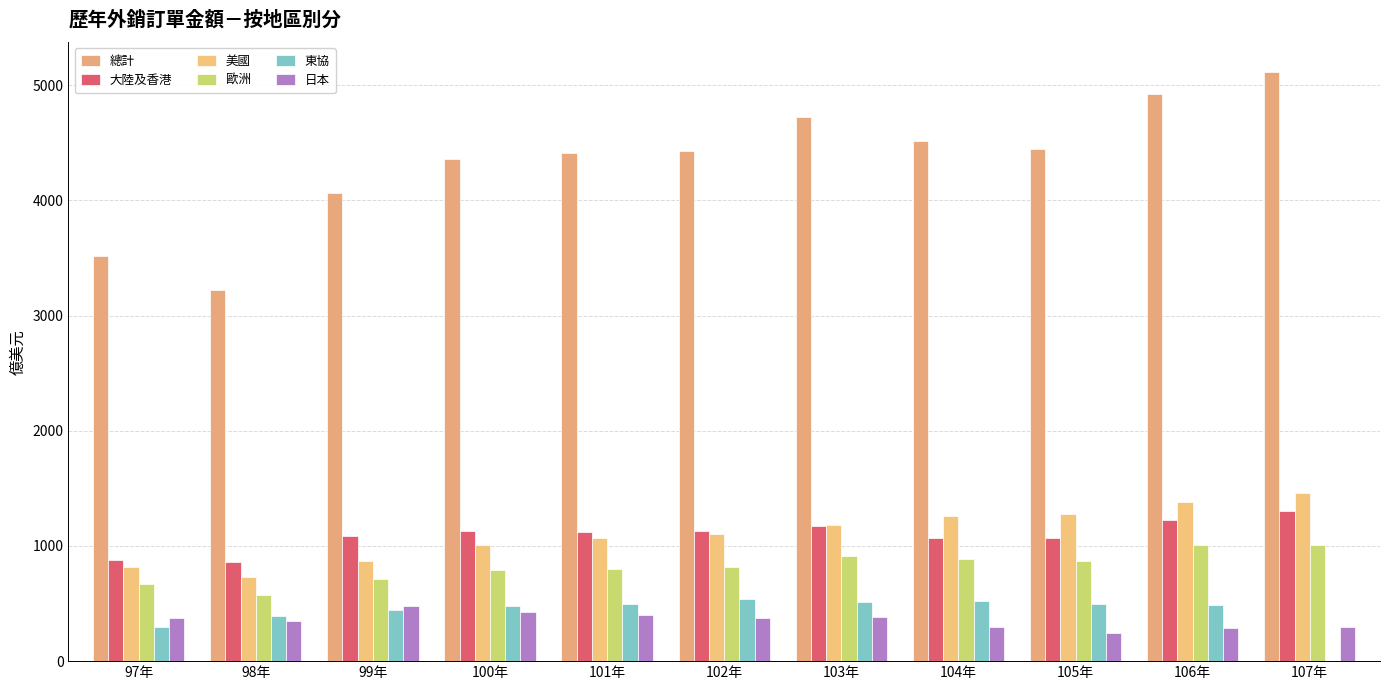

What is the label of the 7th bar from the left?

103年